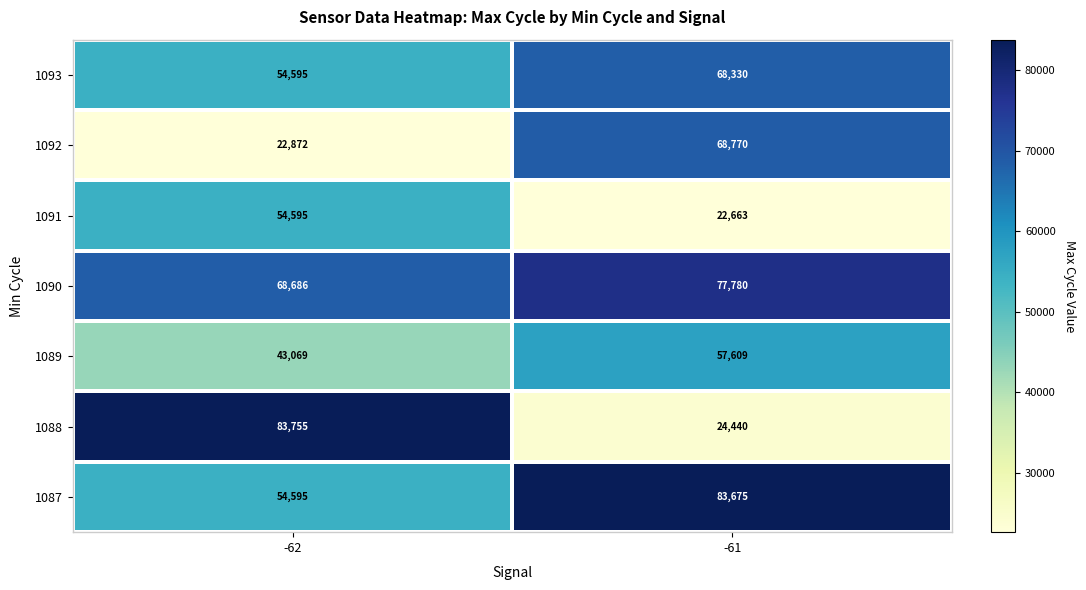

List the series in order of their peak value, highest first.

1088, 1087, 1090, 1092, 1093, 1089, 1091